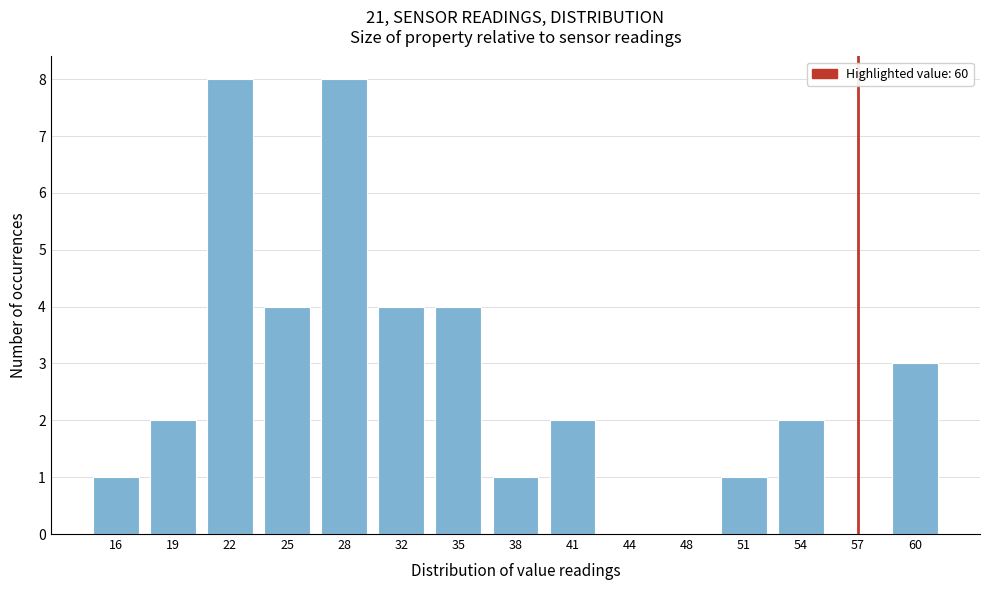

Reading left to right, extract all data points from this chart.

16=1	19=2	22=8	25=4	28=8	32=4	35=4	38=1	41=2	44=0	48=0	51=1	54=2	57=0	60=3